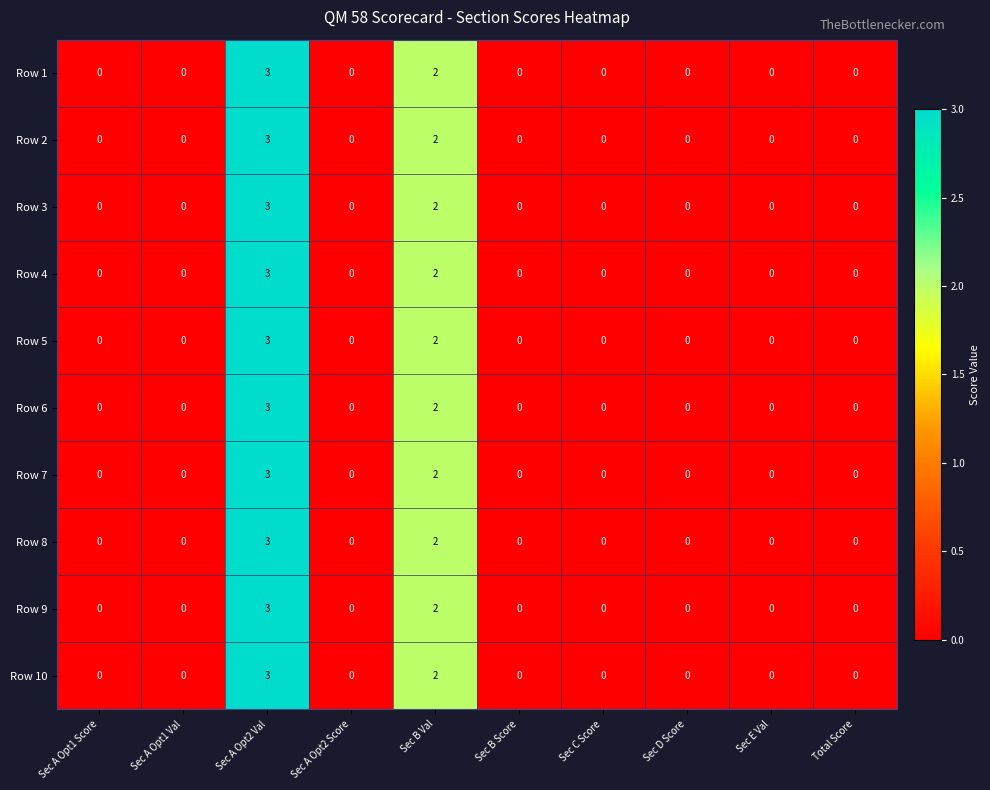

How many data points does each series have?

10